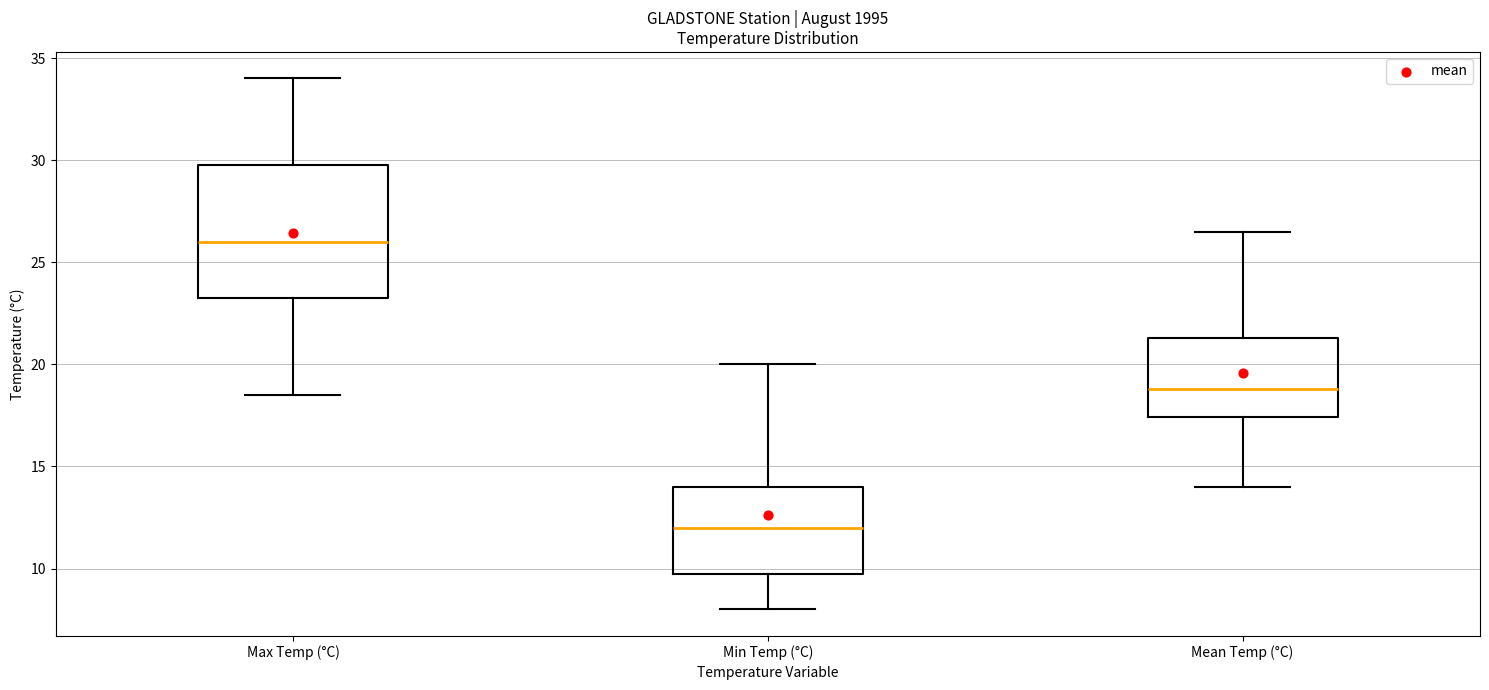

Where is the lower edge of the box for Max Temp (°C) on the y-axis? The values are not printed on the chart, so give them approximately, as read against the axis.

23.5